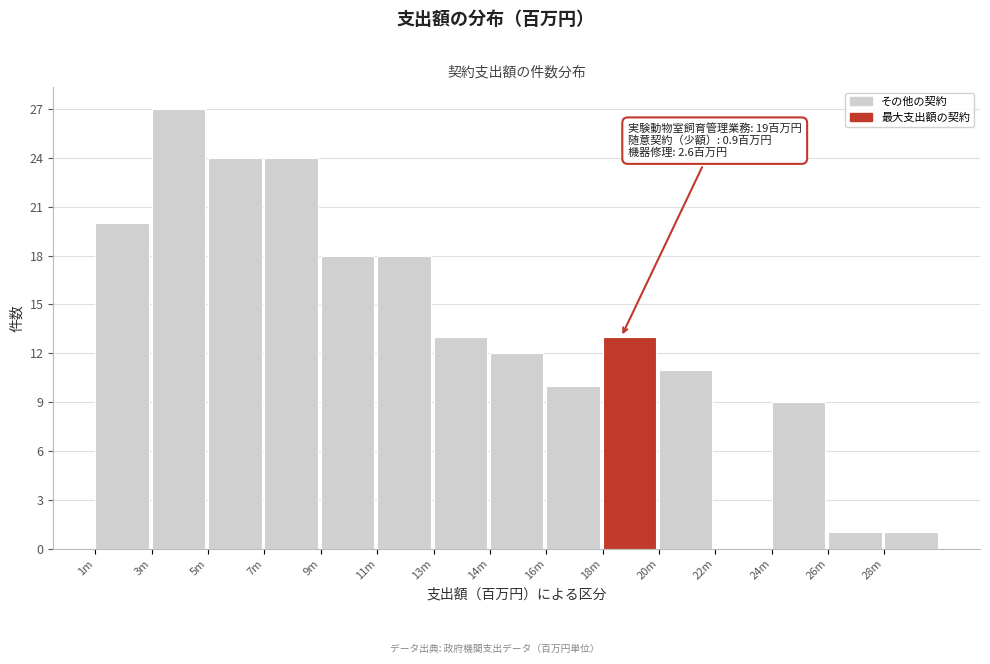

Reading left to right, list all the values displayed in this chart.

1m=20	3m=27	5m=24	7m=24	9m=18	11m=18	13m=13	14m=12	16m=10	18m=13	20m=11	22m=0	24m=9	26m=1	28m=1